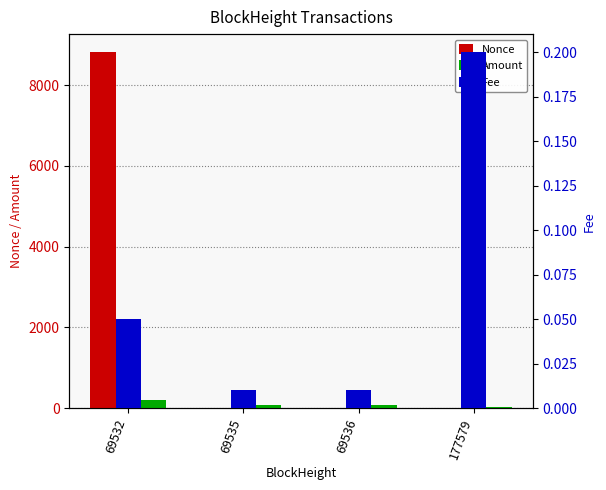

Between 69536 and 69535, which is larger?

69536